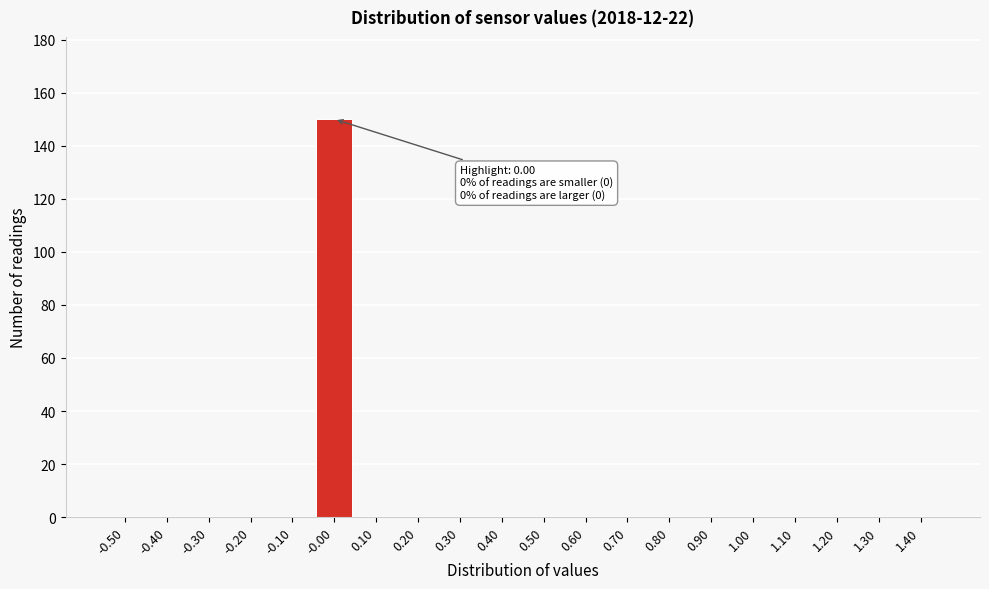

Reading left to right, list all the values displayed in this chart.

-0.50=0	-0.40=0	-0.30=0	-0.20=0	-0.10=0	-0.00=150	0.10=0	0.20=0	0.30=0	0.40=0	0.50=0	0.60=0	0.70=0	0.80=0	0.90=0	1.00=0	1.10=0	1.20=0	1.30=0	1.40=0